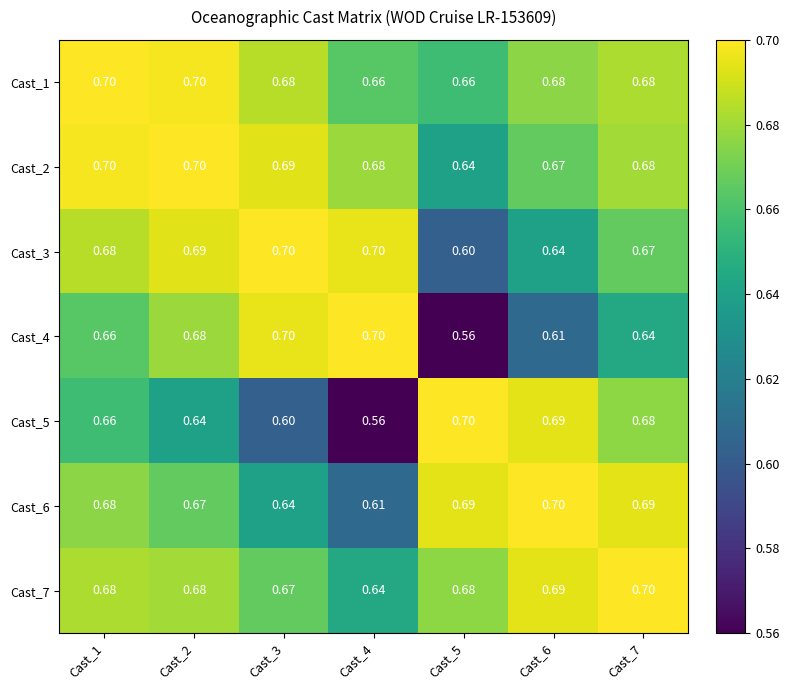

How many categories are shown in the chart?

7